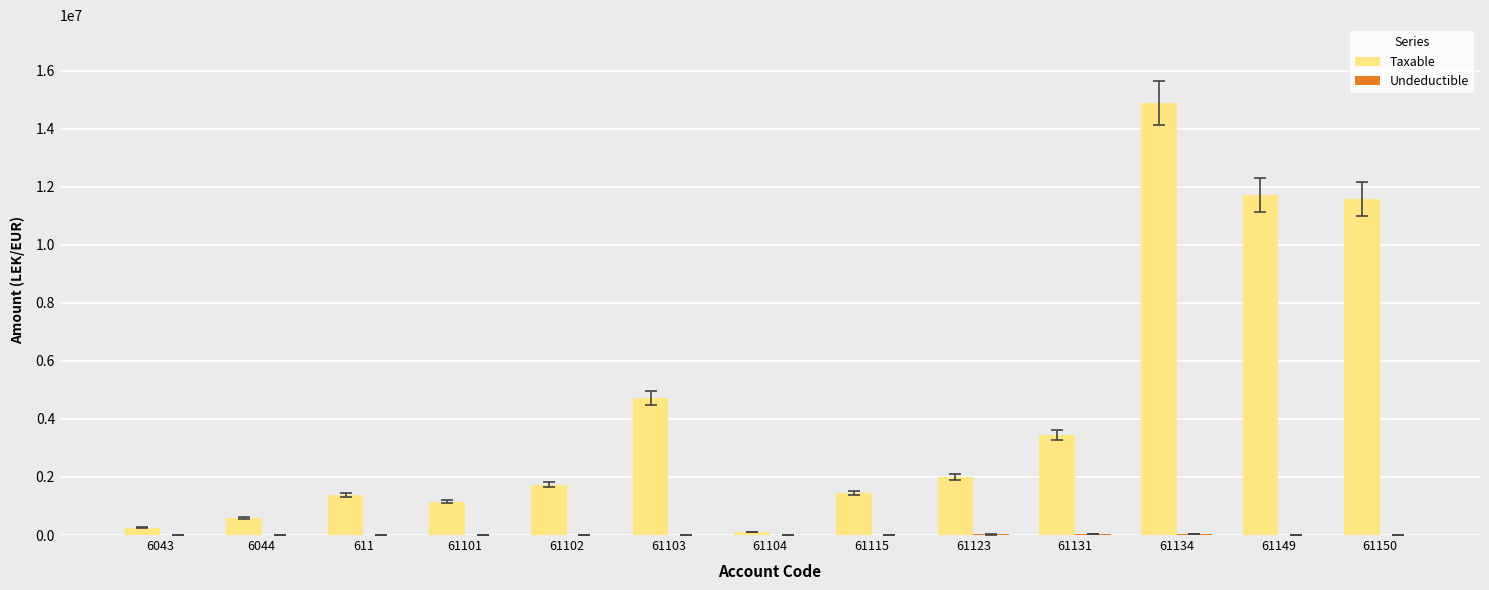

What is the greatest value displayed?

14887859.8